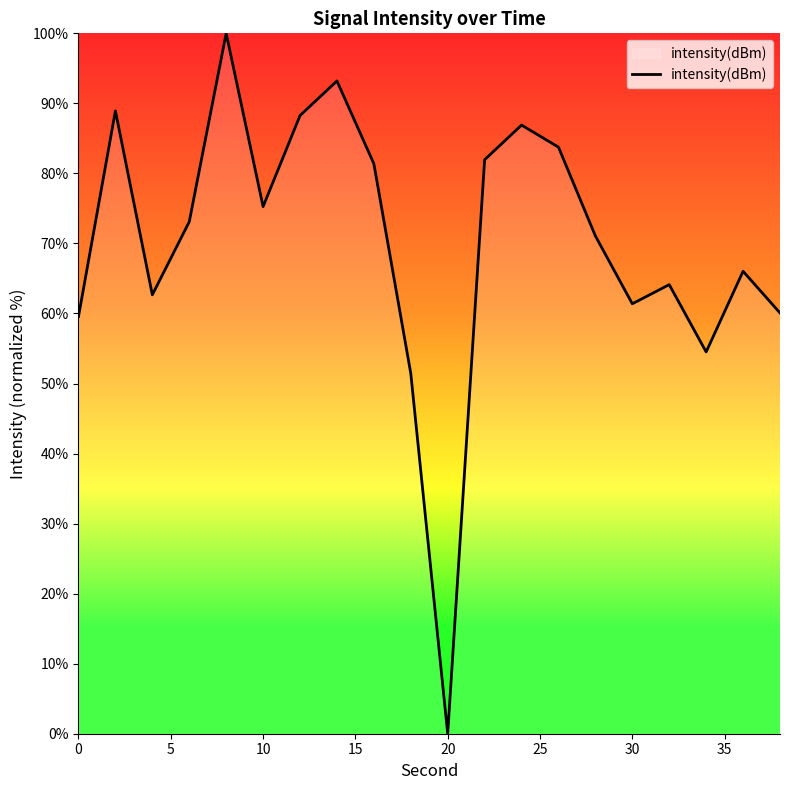

What is the difference between the maximum and minimum values?

100.0